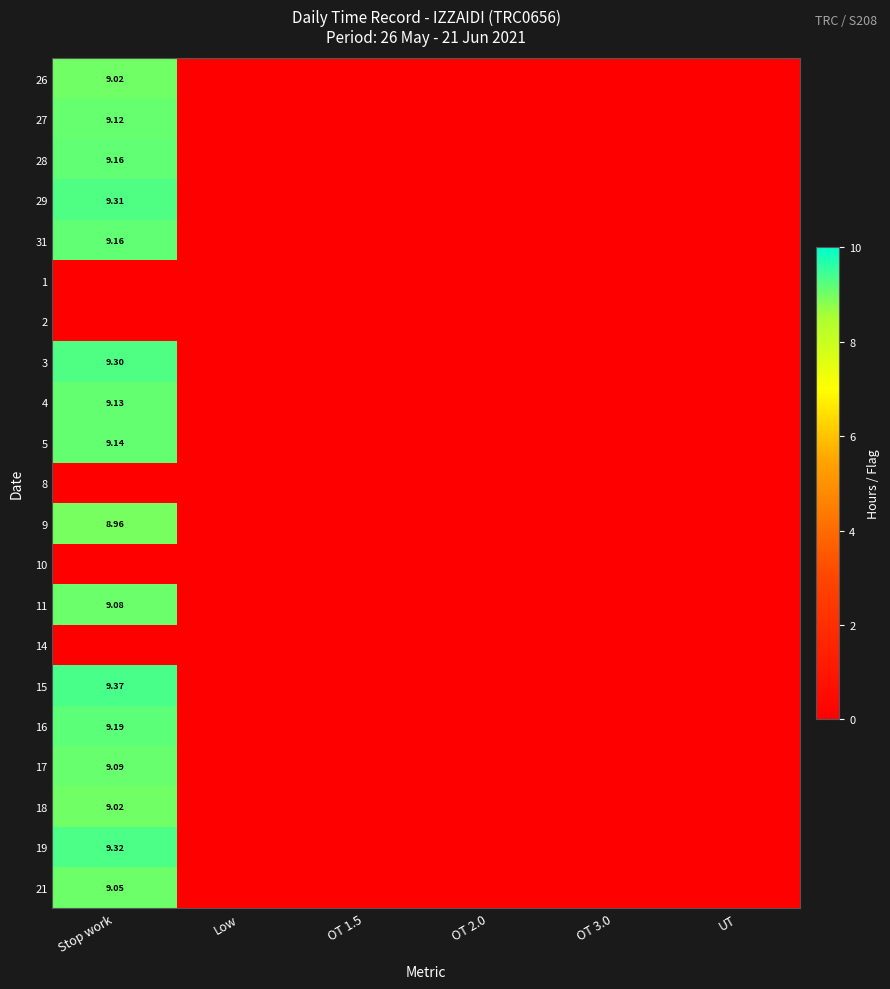

How many 18 values are between 0 and 1?

5